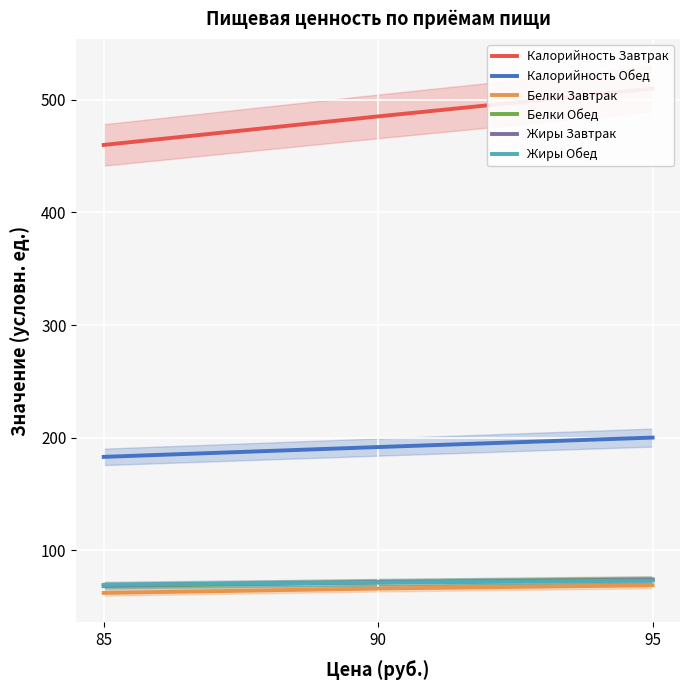

At 85, list the series in order from largest to smallest.

Калорийность Завтрак, Калорийность Обед, Жиры Обед, Жиры Завтрак, Белки Обед, Белки Завтрак